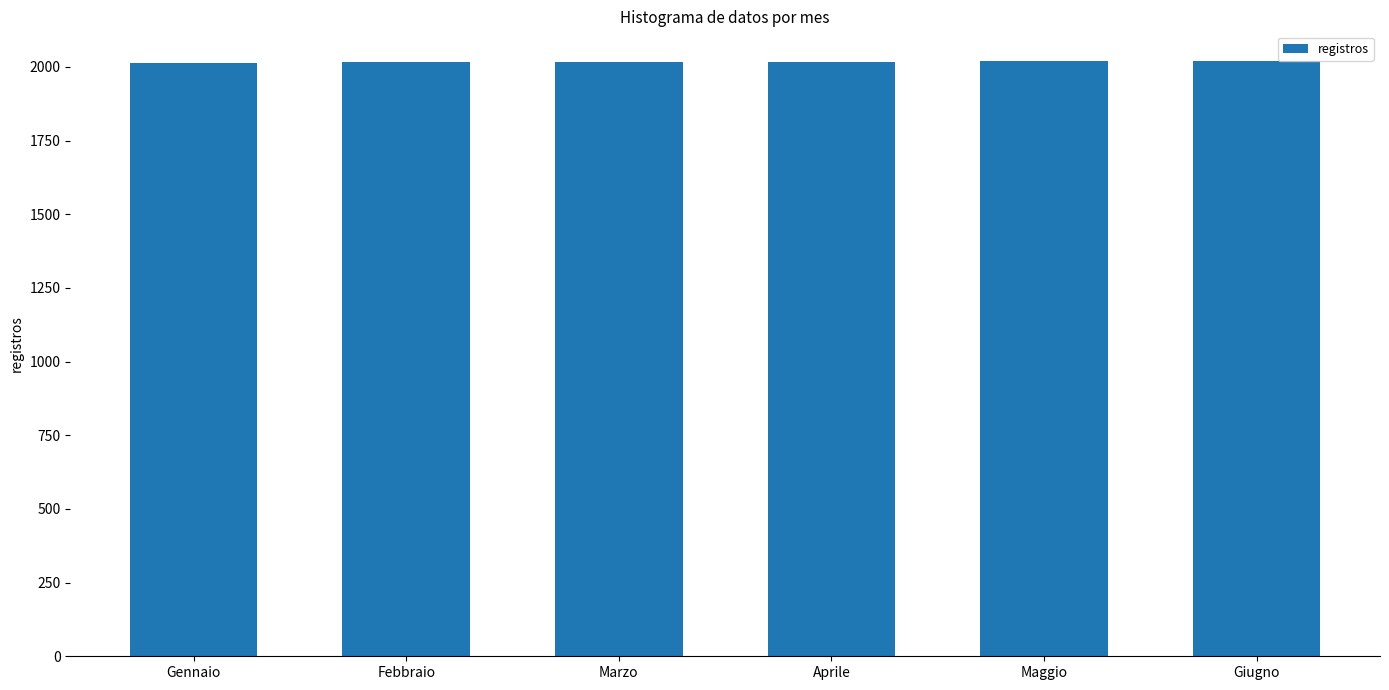

The chart shows a value of 2016 at Febbraio. True or false?

True